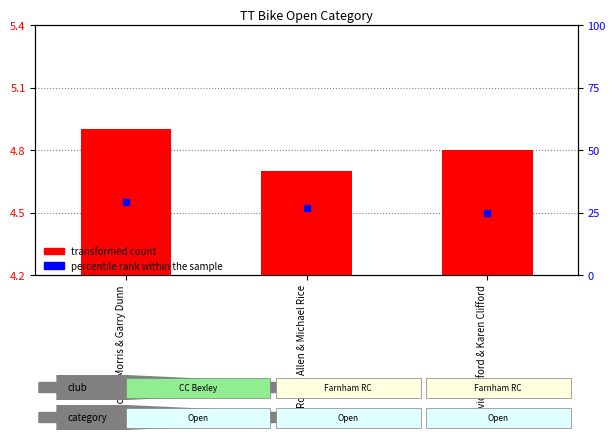

What are all the series names shown in the legend?

transformed count, percentile rank within the sample